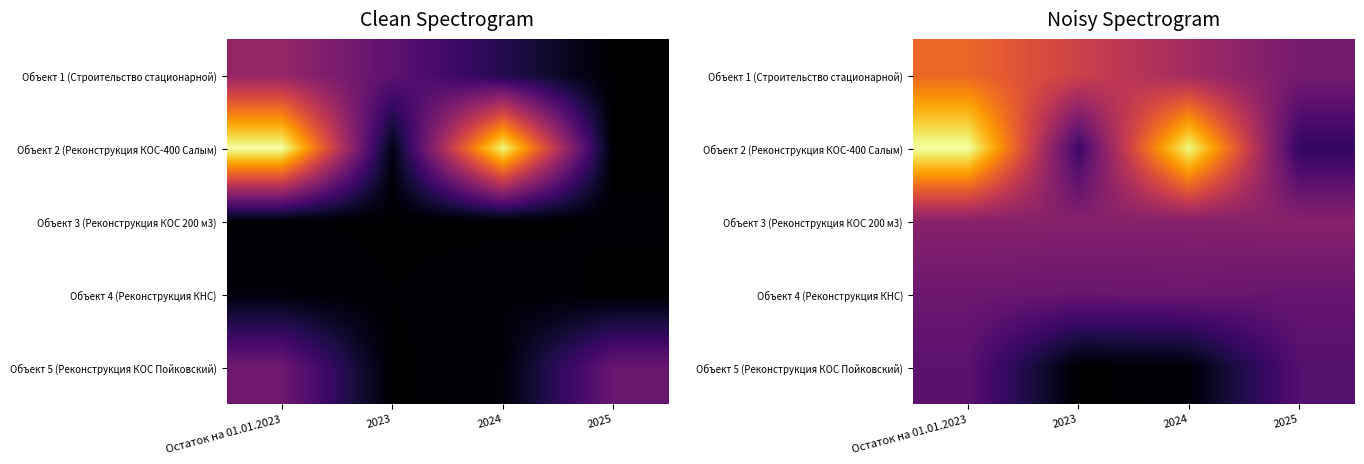

Which series has the largest total across all categories?

Объект 2 (Реконструкция КОС-400 Салым)